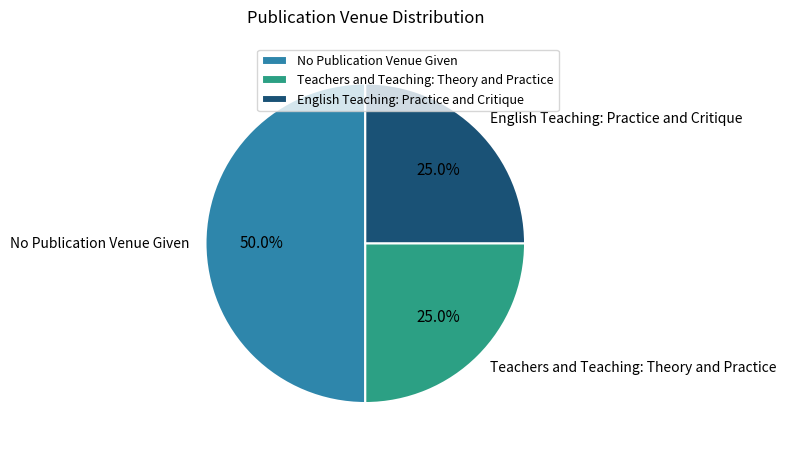

To the nearest percent, what portion does No Publication Venue Given represent?

50%